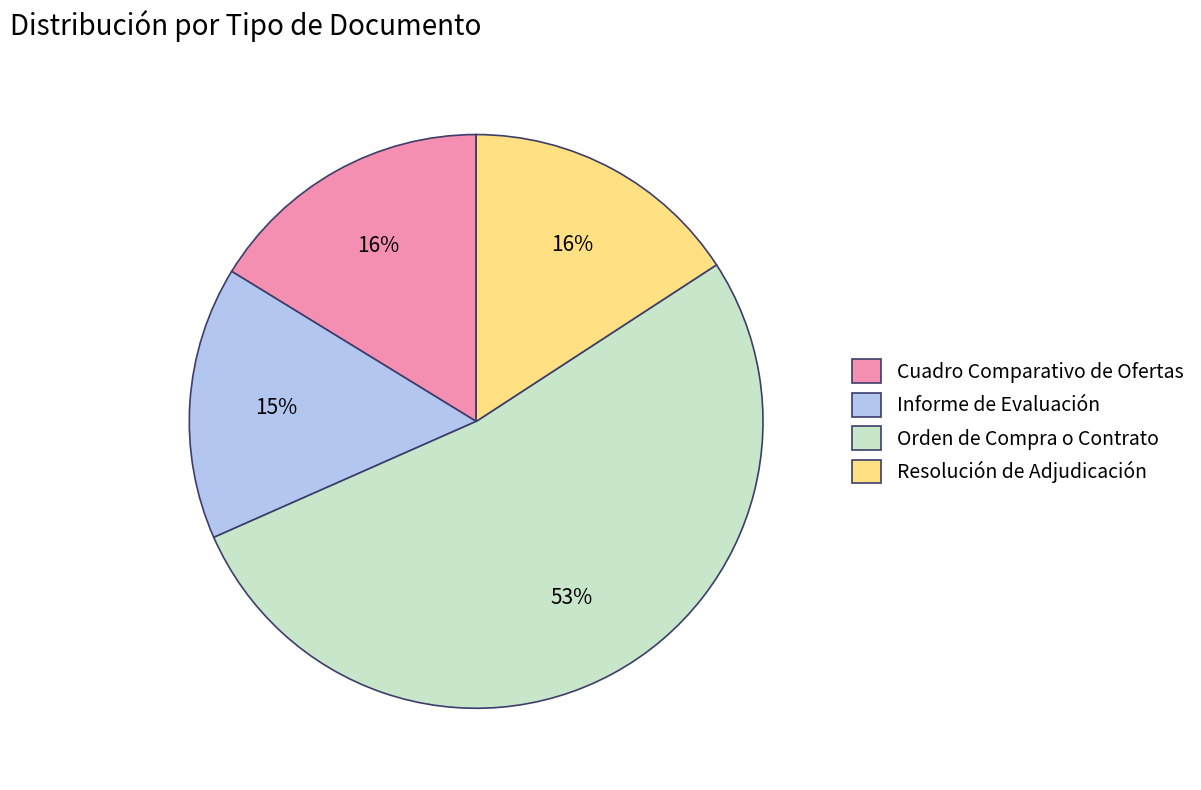

Which slice represents more than half of the pie?

Orden de Compra o Contrato